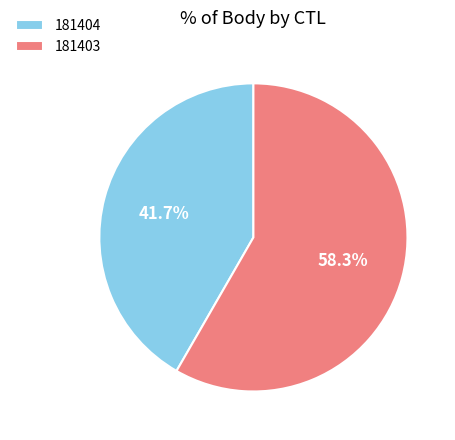

To the nearest percent, what is the difference between the 181404 and 181403 slice percentages?

17%